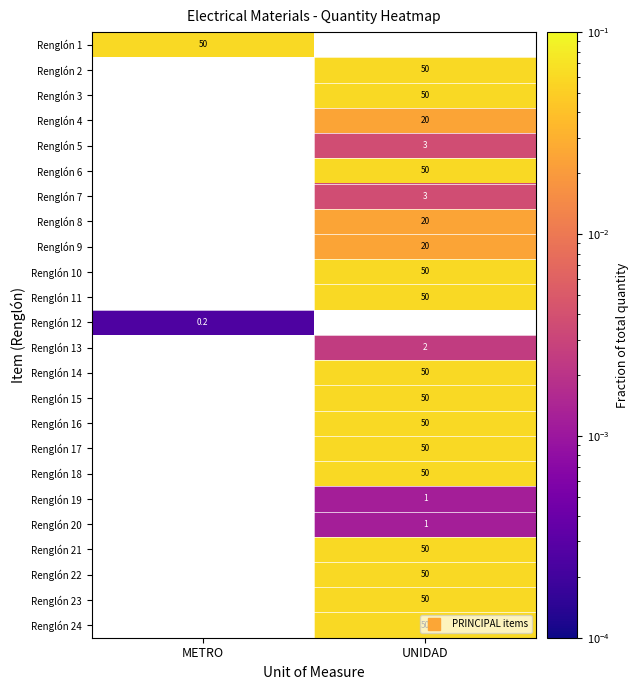

List the series in order of their overall mean, highest first.

Renglón 1, Renglón 2, Renglón 3, Renglón 4, Renglón 5, Renglón 6, Renglón 7, Renglón 8, Renglón 9, Renglón 10, Renglón 11, Renglón 12, Renglón 13, Renglón 14, Renglón 15, Renglón 16, Renglón 17, Renglón 18, Renglón 19, Renglón 20, Renglón 21, Renglón 22, Renglón 23, Renglón 24